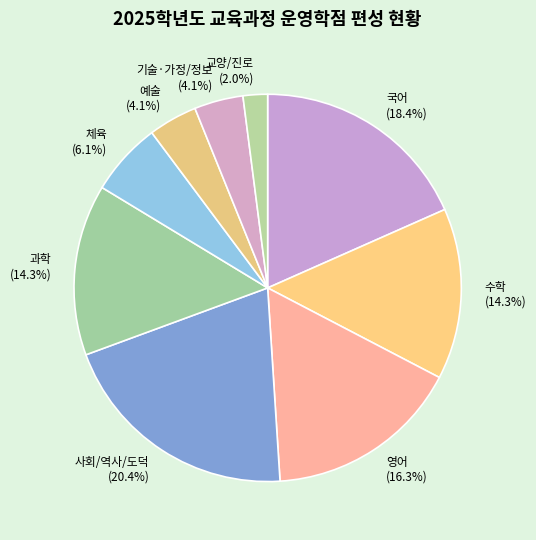

Does any single category account for the majority?

No